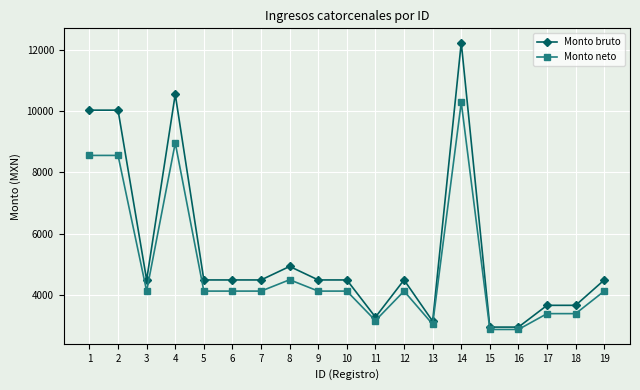

Where does the Monto bruto series first go above 4484?

1